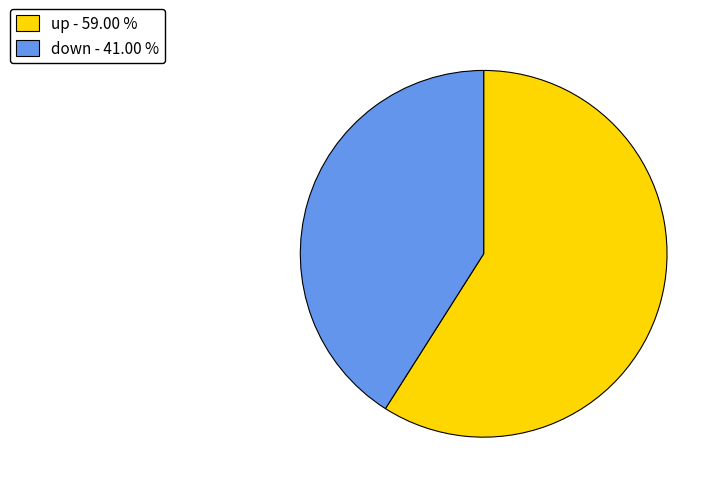

Which has a higher value, down - 41.00 % or up - 59.00 %?

up - 59.00 %